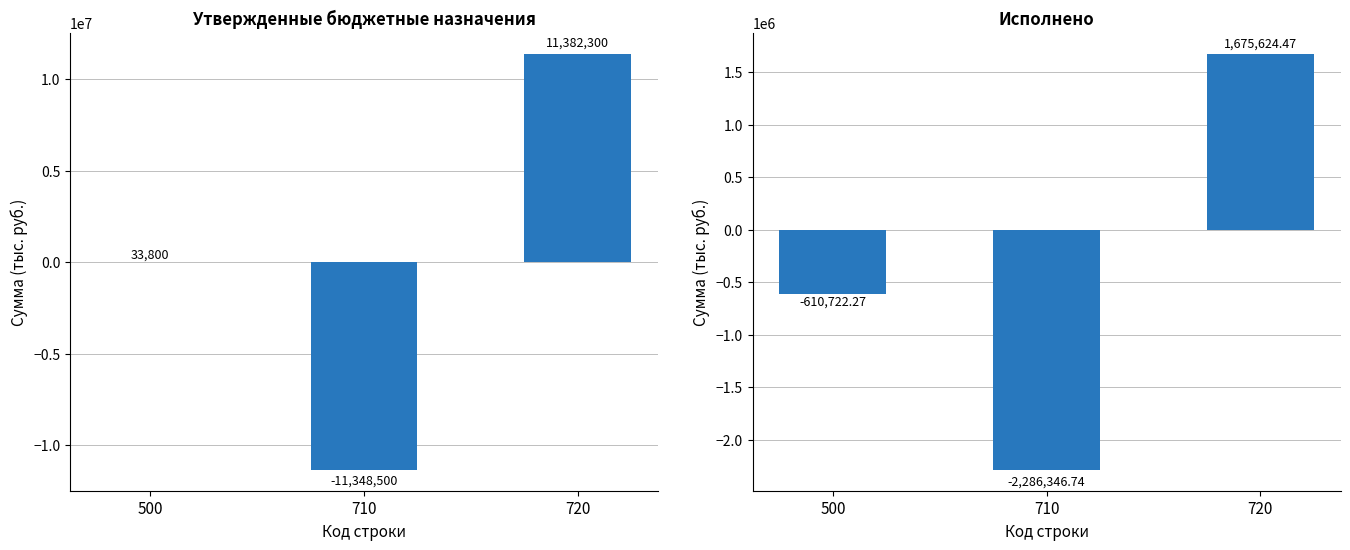

Reading left to right, transcribe all the data shown in this chart.

Утвержденные назначения (консол. бюджет): 33800.0	-11348500.0	11382300.0
Исполнено (консол. бюджет): -610722.3	-2286346.7	1675624.5